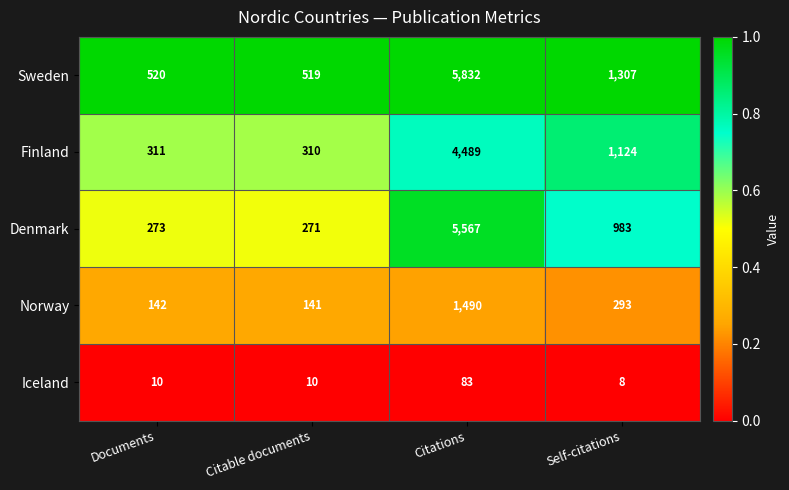

Reading right to left, list all the values displayed in this chart.

Sweden: 1307	5832	519	520
Finland: 1124	4489	310	311
Denmark: 983	5567	271	273
Norway: 293	1490	141	142
Iceland: 8	83	10	10